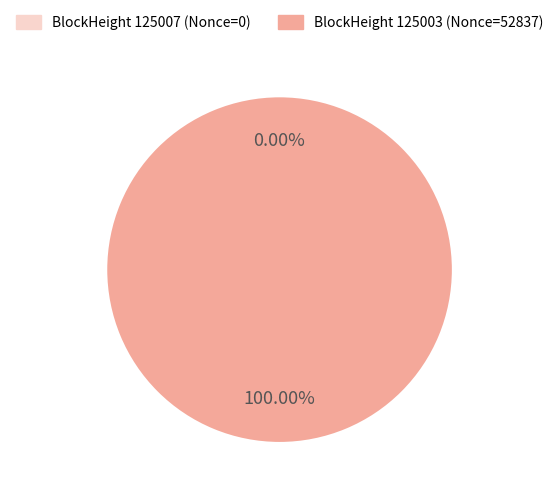

What is the change in value from 125007 to 125003?

+52837